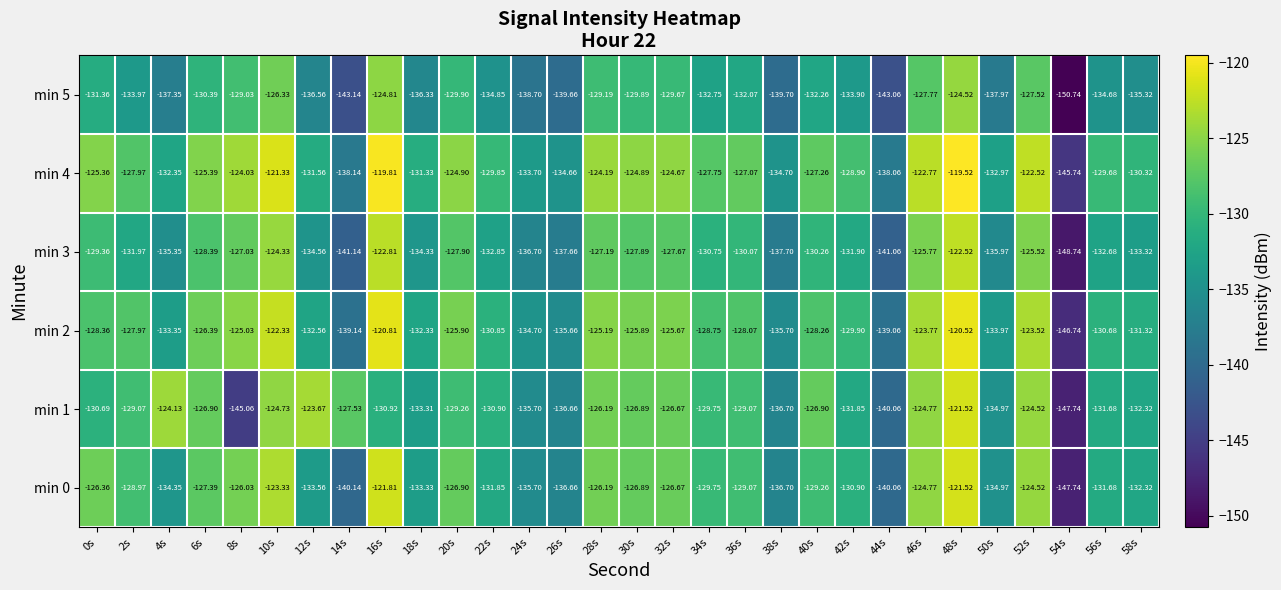

Rank the series by their maximum value, from highest to lowest.

min 4, min 2, min 0, min 1, min 3, min 5